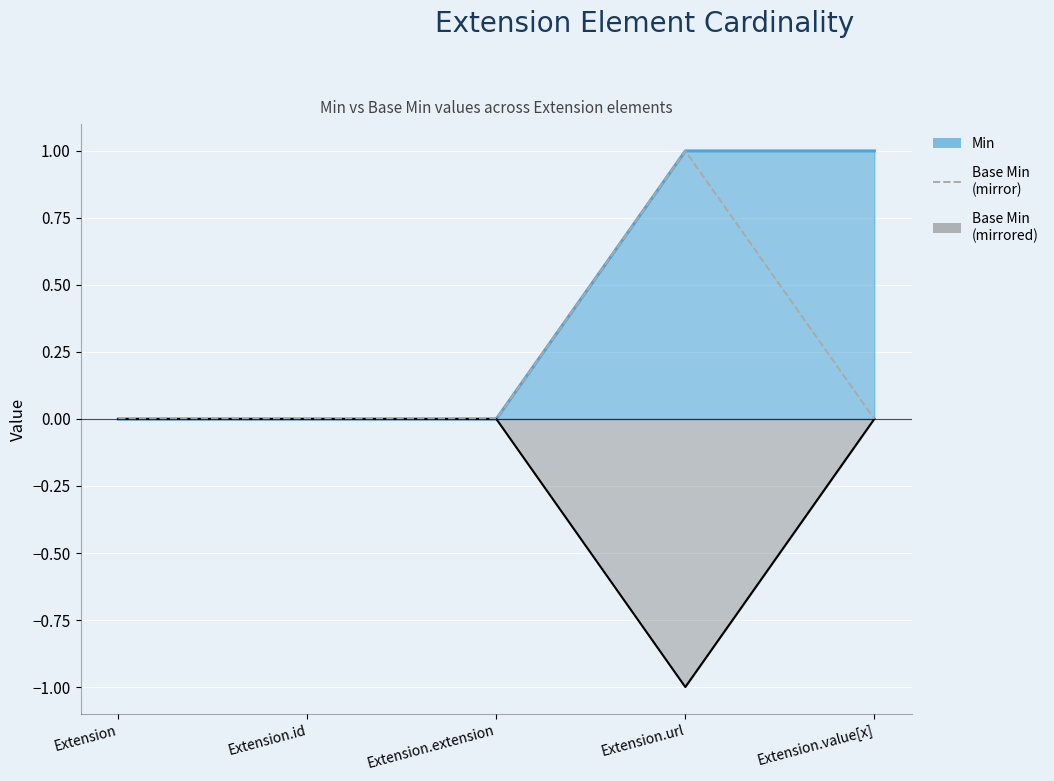

What is the difference between the maximum and minimum values?

1